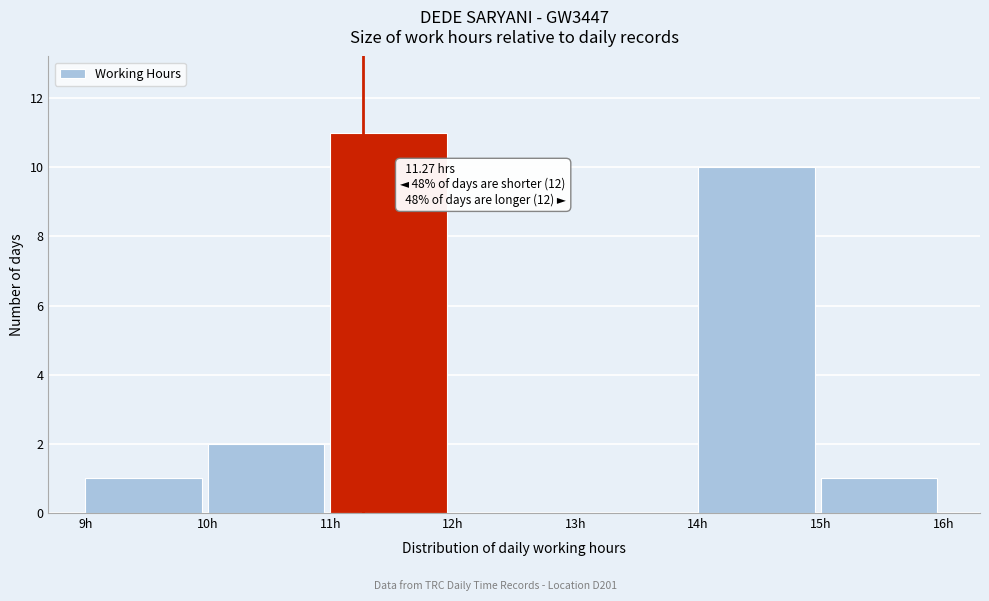

Which range on the x-axis has the tallest bar?

11 to 12